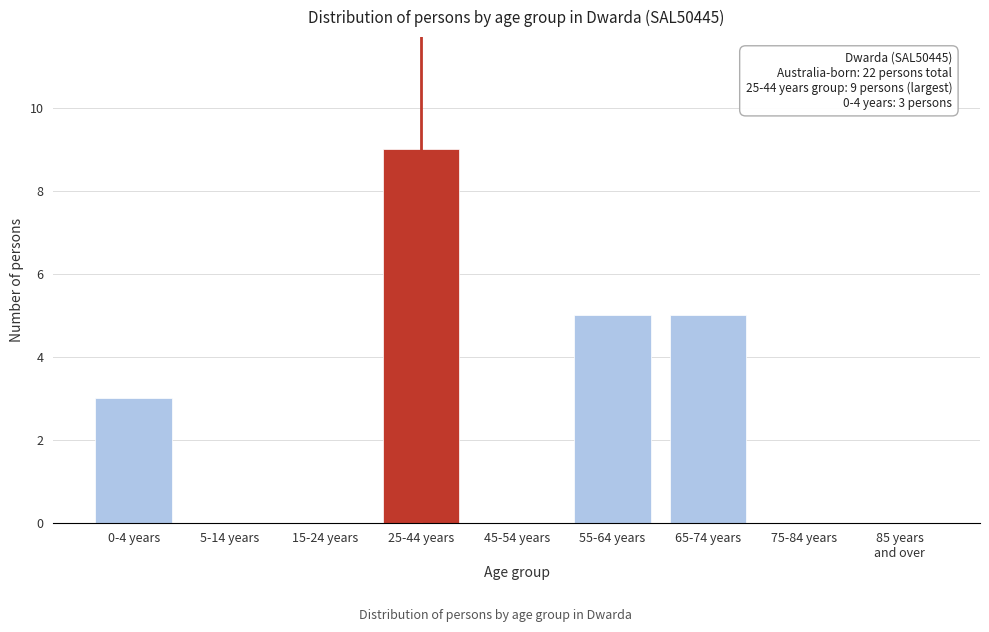

The chart shows a value of 7 at 55-64 years. True or false?

False